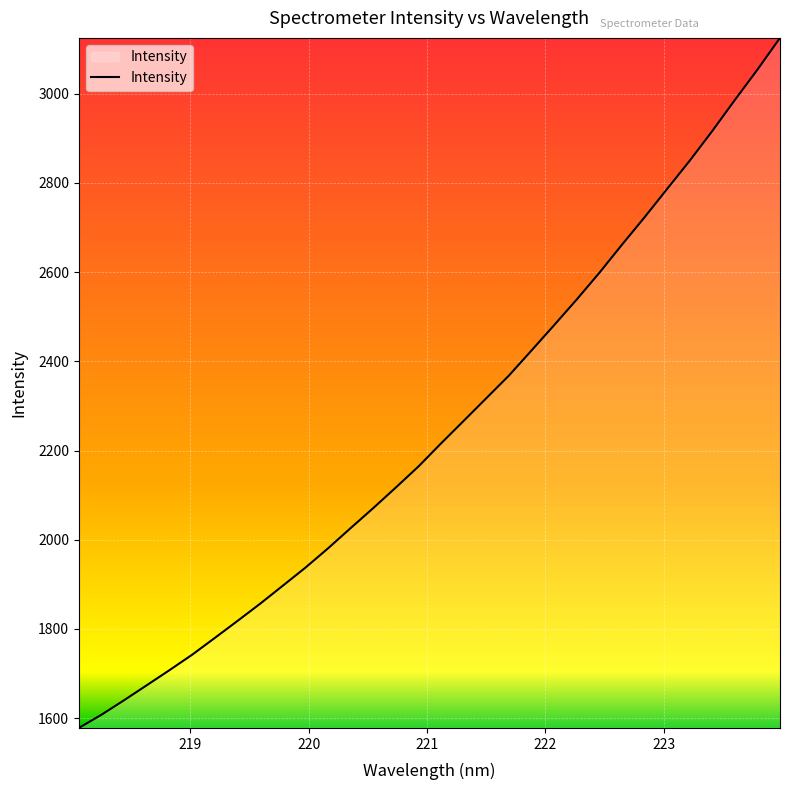

What is the smallest value displayed?

1577.9